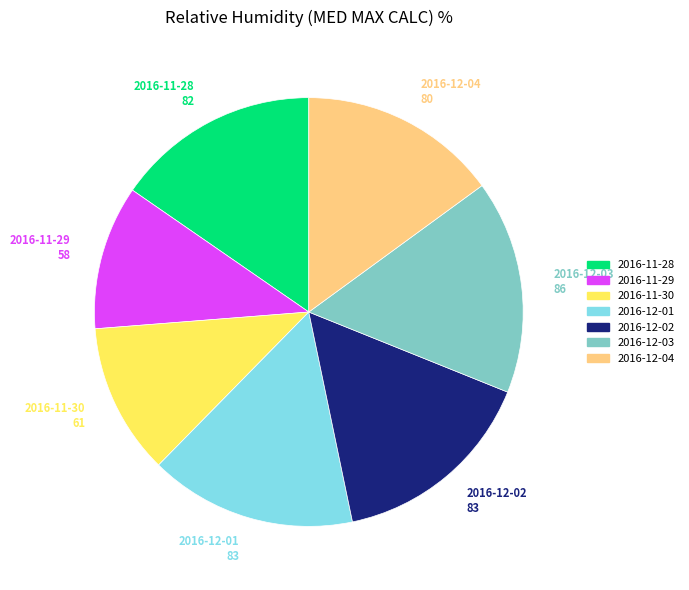

Approximately how many times larger is the value at 2016-12-04 compared to 2016-11-28?

1.0